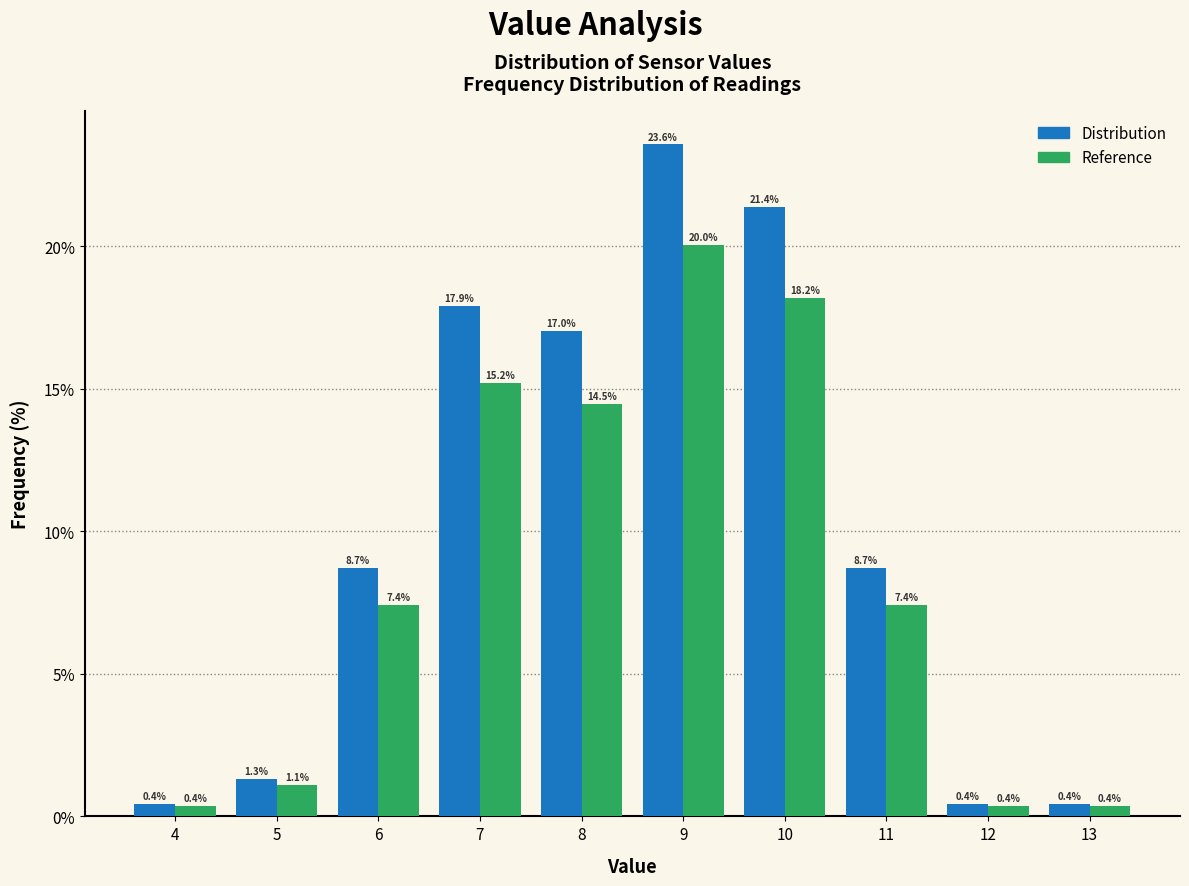

Reading left to right, transcribe this chart: for each range on the x-axis, give the height of each series' bar.

3.5 to 4.5: Distribution=0.4	Reference=0.4
4.5 to 5.5: Distribution=1.3	Reference=1.1
5.5 to 6.5: Distribution=8.7	Reference=7.4
6.5 to 7.5: Distribution=17.9	Reference=15.2
7.5 to 8.5: Distribution=17.0	Reference=14.5
8.5 to 9.5: Distribution=23.6	Reference=20.0
9.5 to 10.5: Distribution=21.4	Reference=18.2
10.5 to 11.5: Distribution=8.7	Reference=7.4
11.5 to 12.5: Distribution=0.4	Reference=0.4
12.5 to 13.5: Distribution=0.4	Reference=0.4